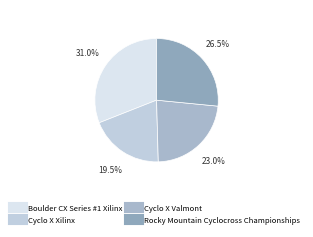

Does Cyclo X Xilinx account for over 50% of the chart?

No